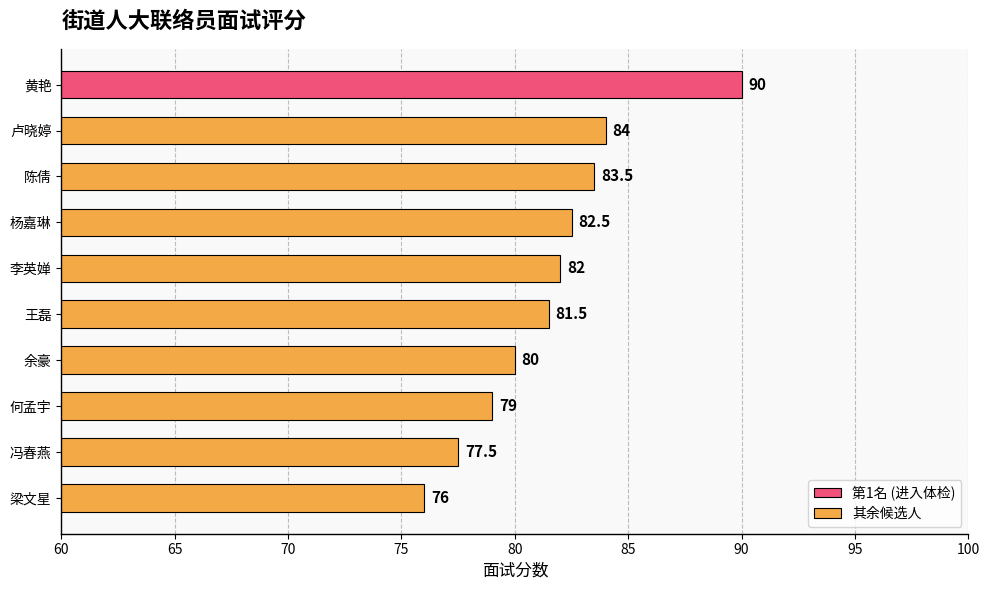

Reading top to bottom, extract all data points from this chart.

90.0	84.0	83.5	82.5	82.0	81.5	80.0	79.0	77.5	76.0